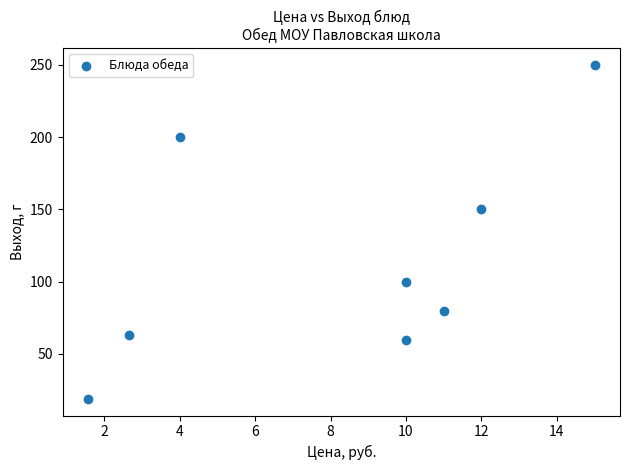

What is the average Y value?

115